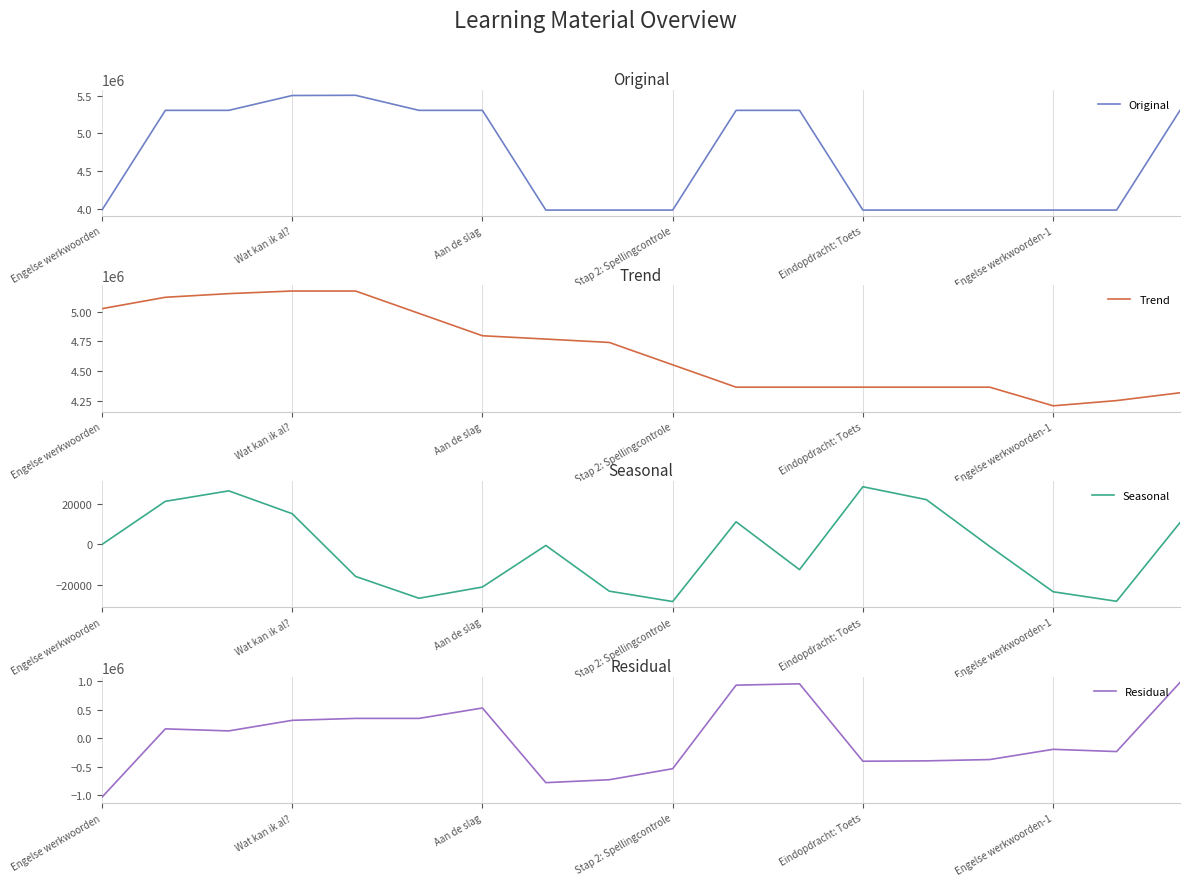

How many interior local peaks does the Residual series have?

4